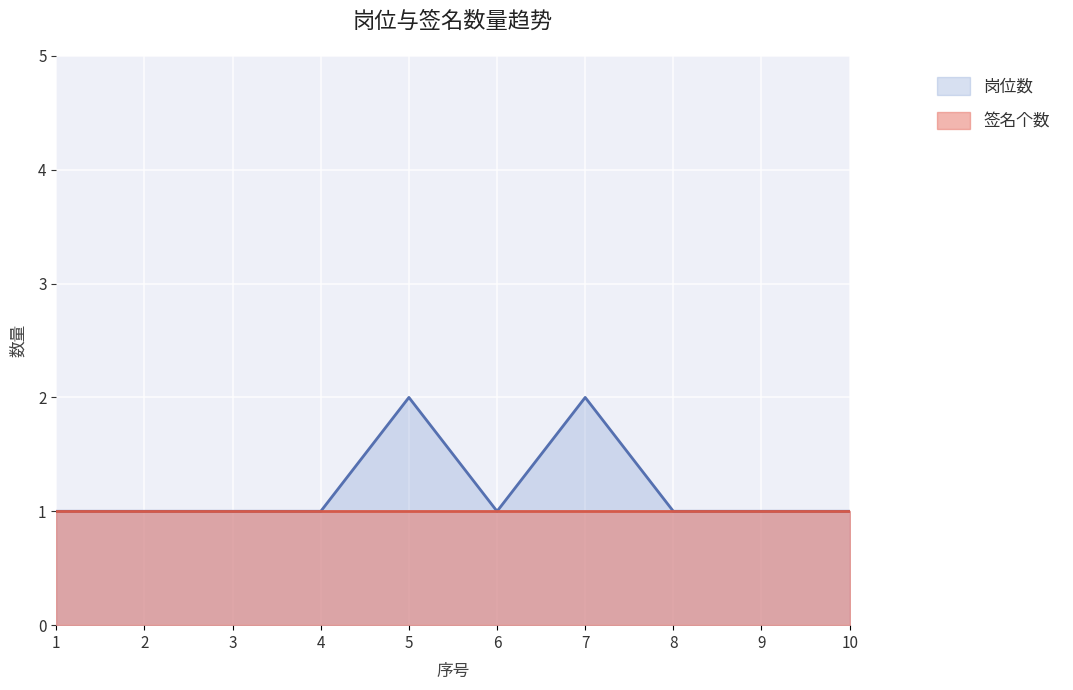

Reading right to left, what are all the values shown in this chart?

10=1	9=1	8=1	7=2	6=1	5=2	4=1	3=1	2=1	1=1